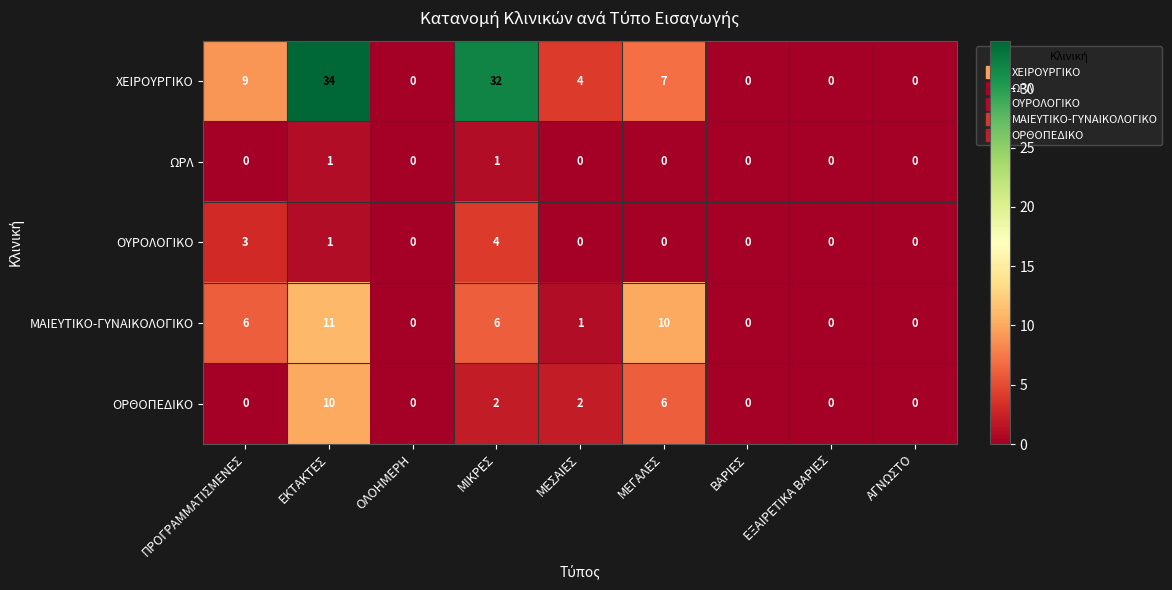

What is the difference between the second highest and minimum values in the ΟΥΡΟΛΟΓΙΚΟ series?

3